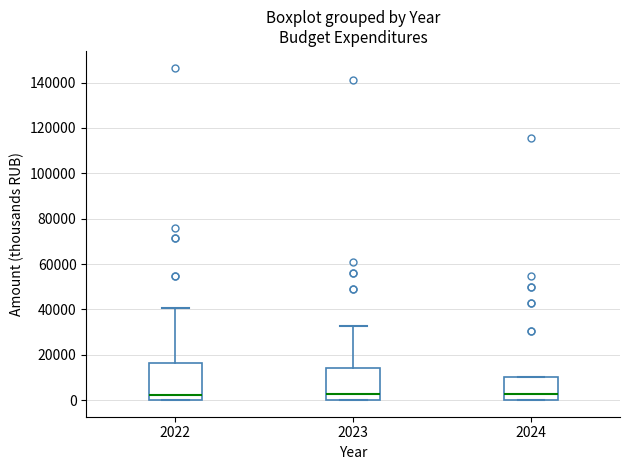

Reading left to right, transcribe this box plot: for each box, give where its median line is, the range the box spans, and where its two whiskers end, as read against the y-axis. The values are not printed on the chart, so give them approximately, as read against the axis.

2022: median 2000, box 0 to 16000, whiskers 0 to 40000
2023: median 2000, box 0 to 14000, whiskers 0 to 32000
2024: median 2000, box 0 to 10000, whiskers 0 to 10000